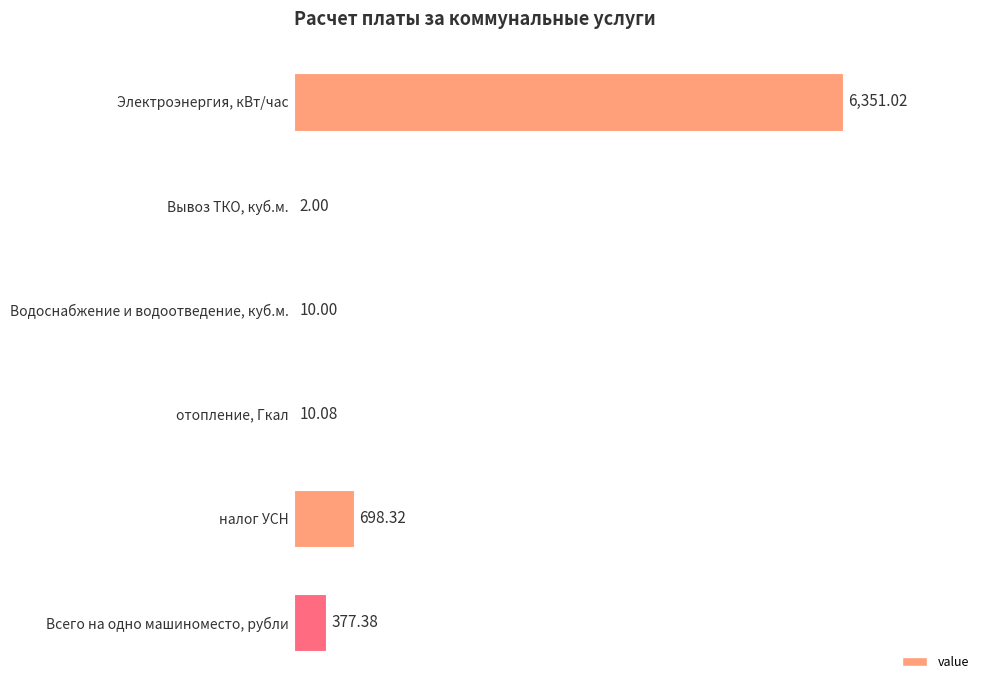

Approximately how many times larger is the value at налог УСН compared to Всего на одно машиноместо, рубли?

1.9